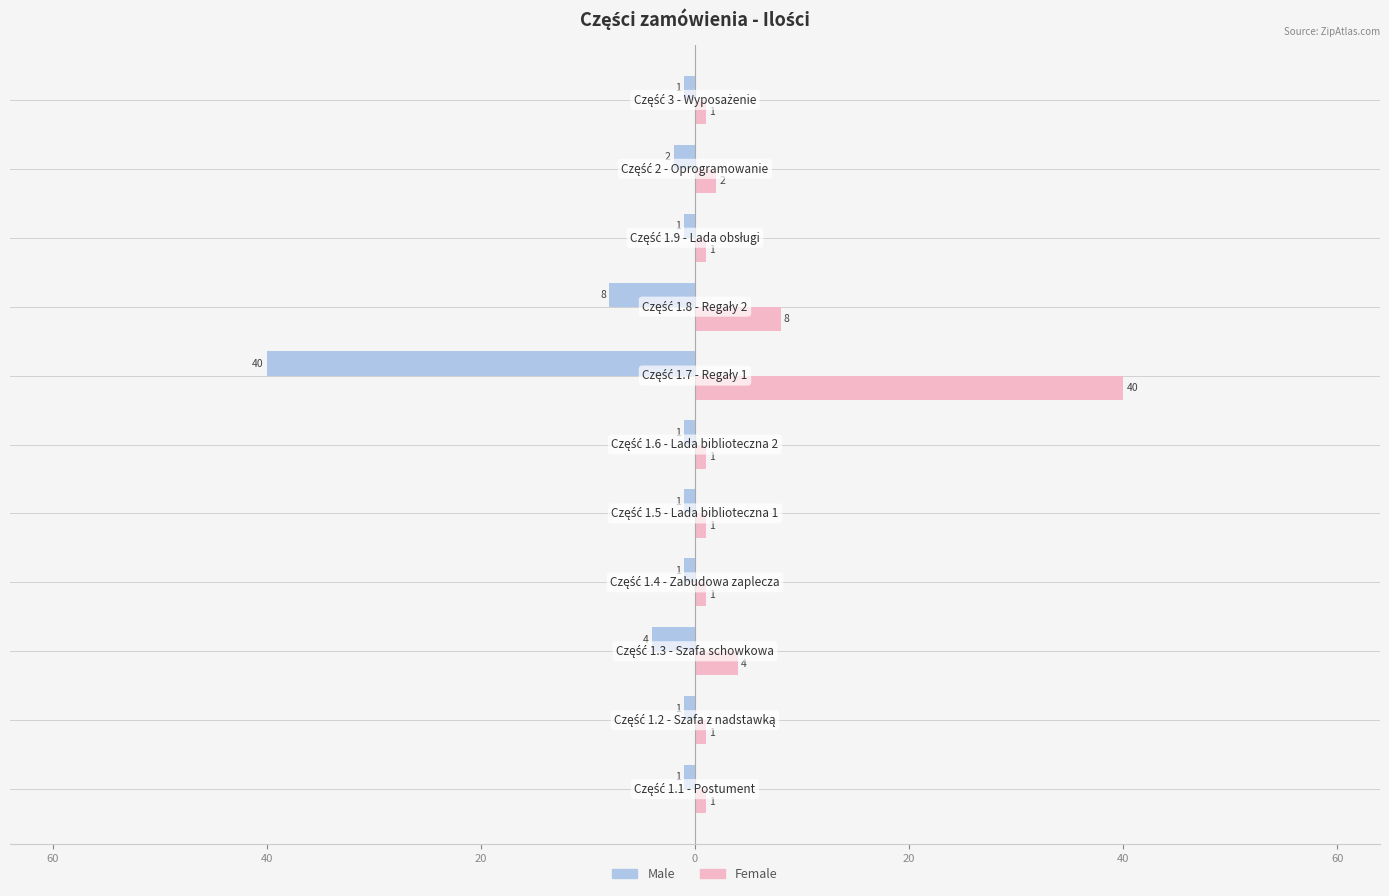

What is the difference between the maximum and minimum values in the Female series?

39